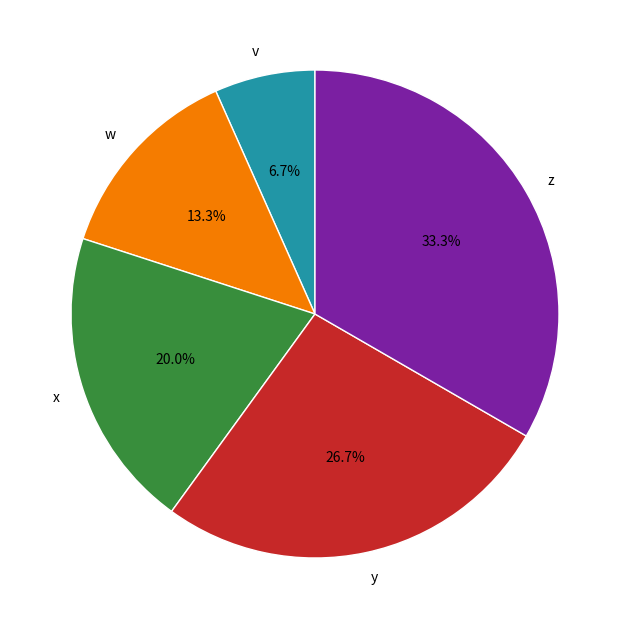

Is x the majority of the pie?

No